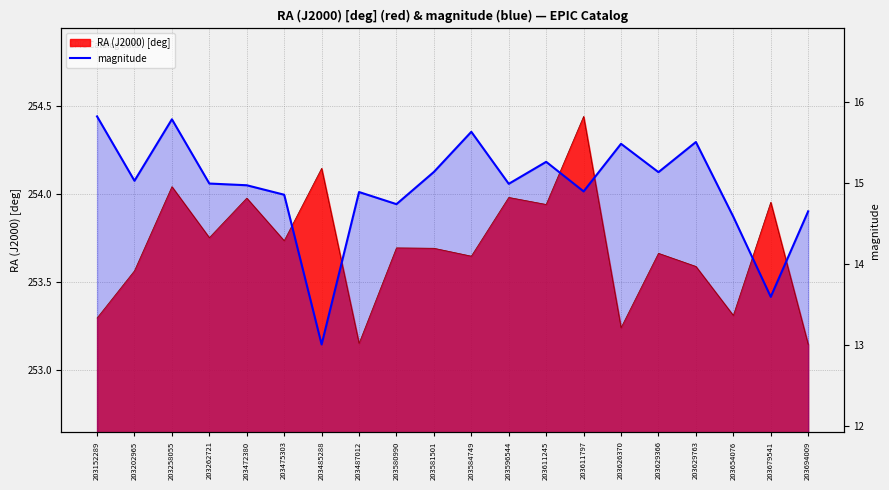

Which has a higher value, 203596544 or 203654076?

203596544